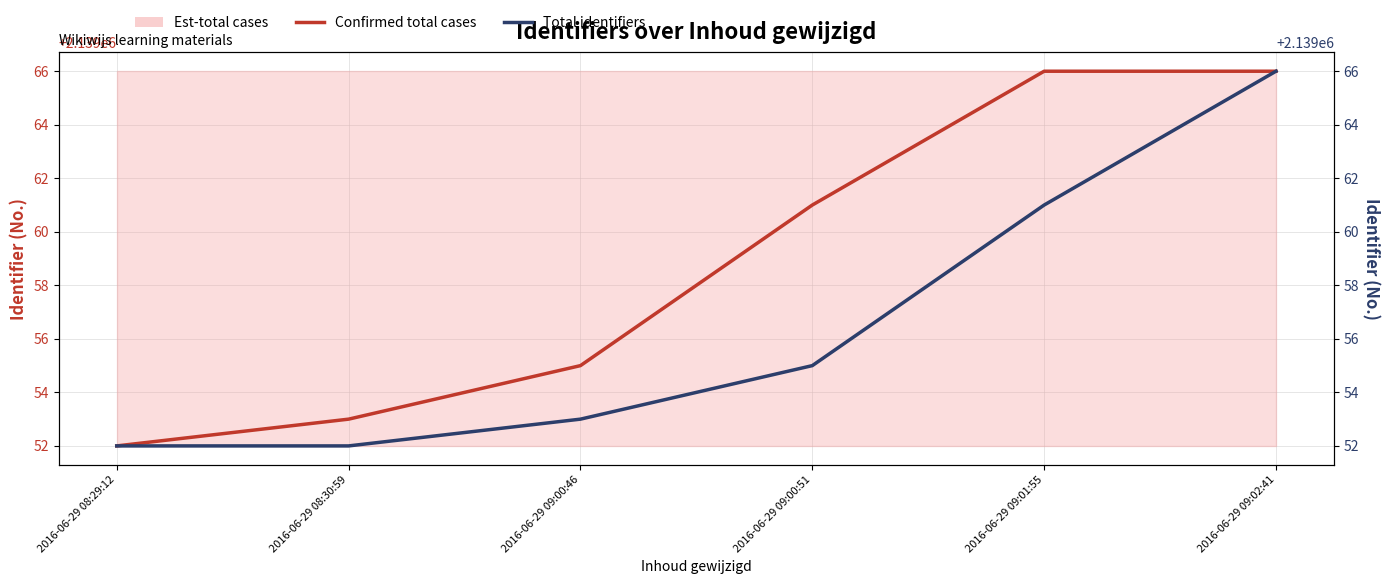

What is the value of the Confirmed total cases point at the 3rd from the left?

2139055